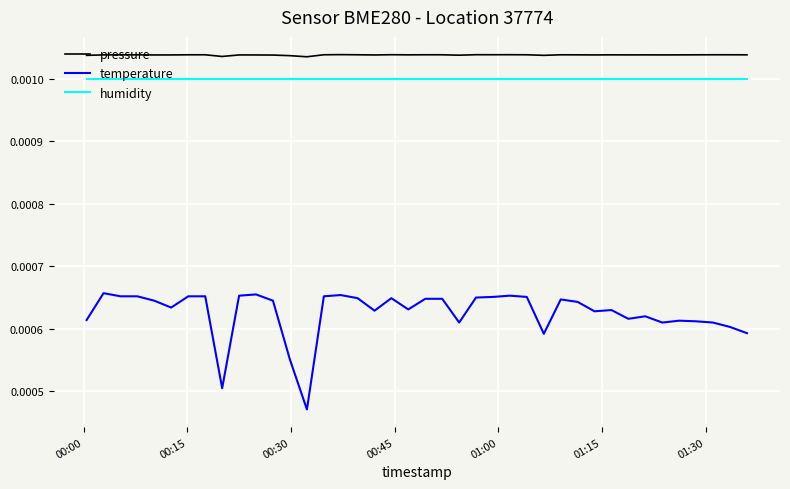

Rank the series by their maximum value, from highest to lowest.

pressure, humidity, temperature